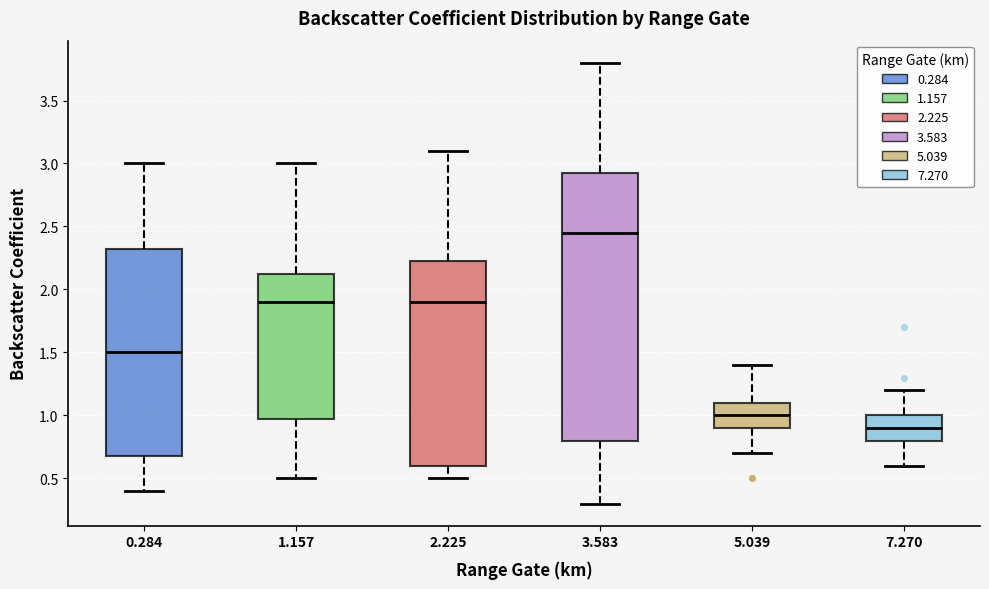

Reading left to right, read every box against the y-axis: the position of its median line, the range the box covers, and the ends of its whiskers. The values are not printed on the chart, so give them approximately, as read against the axis.

0.284: median 1.50, box 0.70 to 2.35, whiskers 0.40 to 3.00
1.157: median 1.90, box 1.00 to 2.15, whiskers 0.50 to 3.00
2.225: median 1.90, box 0.60 to 2.25, whiskers 0.50 to 3.10
3.583: median 2.45, box 0.80 to 2.95, whiskers 0.30 to 3.80
5.039: median 1.00, box 0.90 to 1.10, whiskers 0.70 to 1.40
7.270: median 0.90, box 0.80 to 1.00, whiskers 0.60 to 1.20